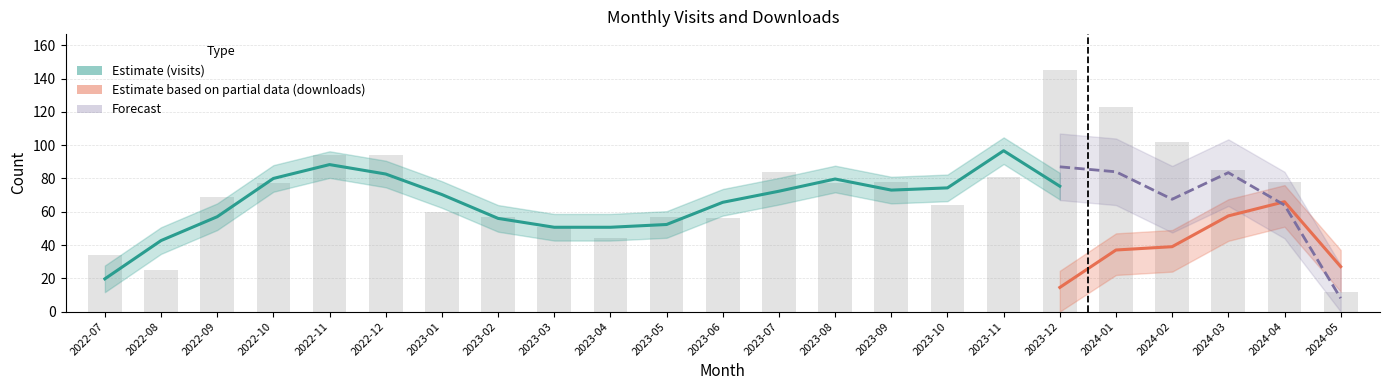

What is the greatest value displayed?

145